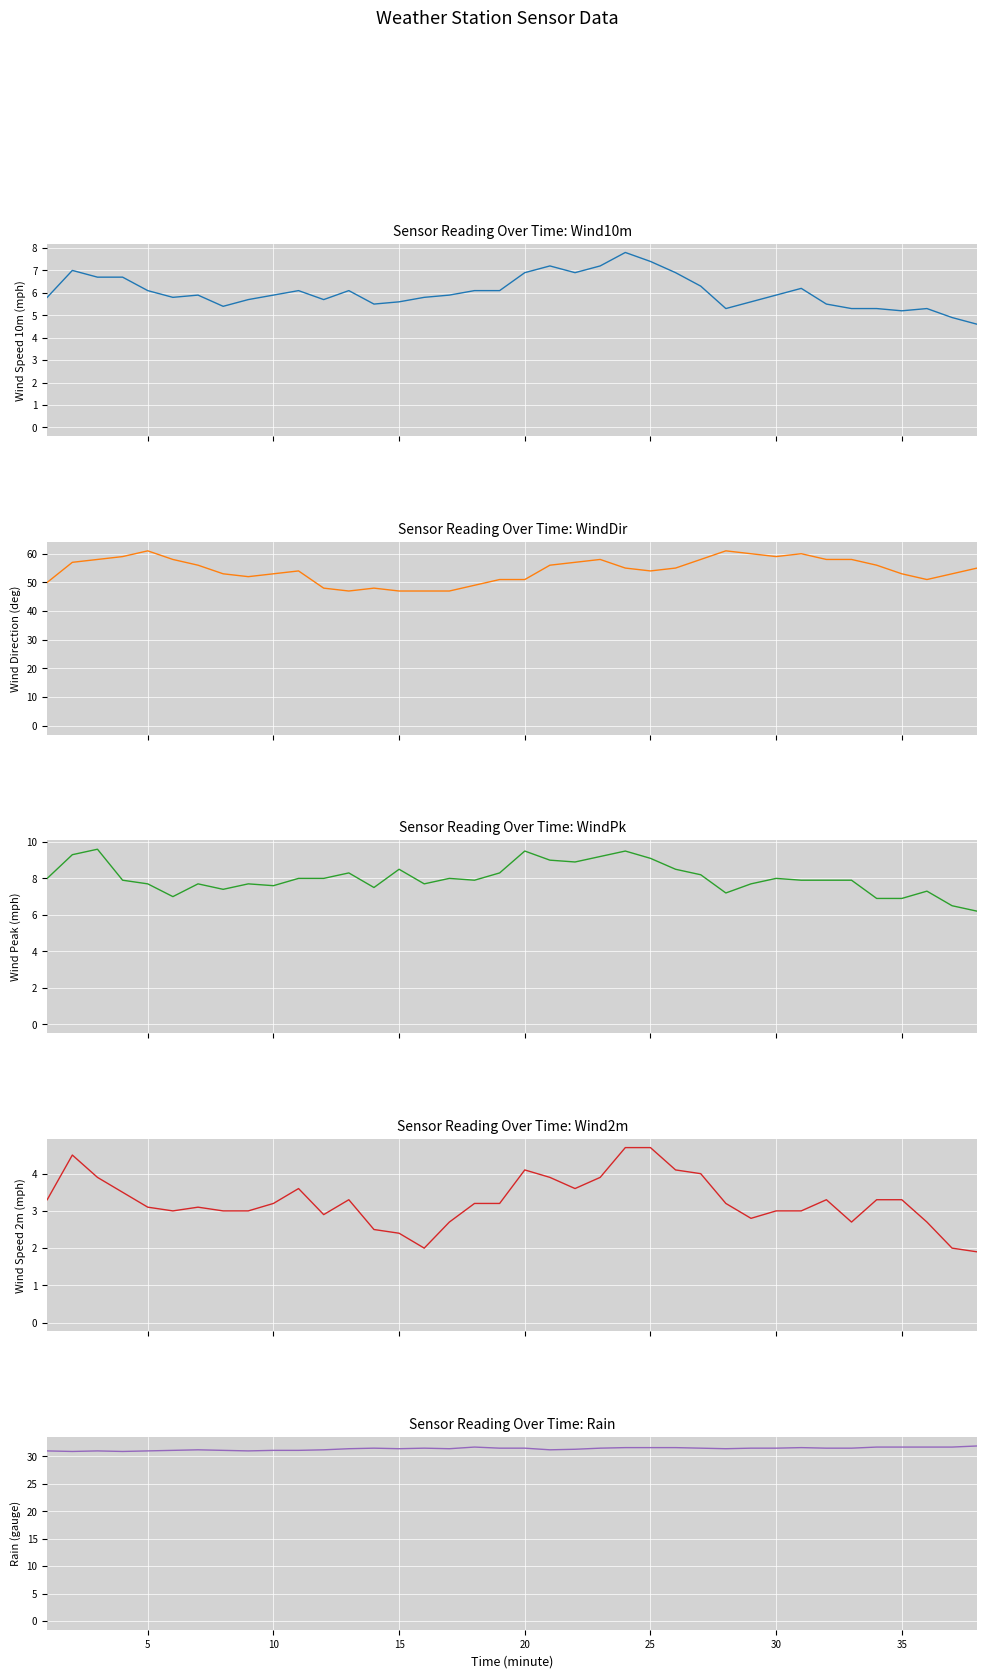

How many lines are shown in the chart?

5